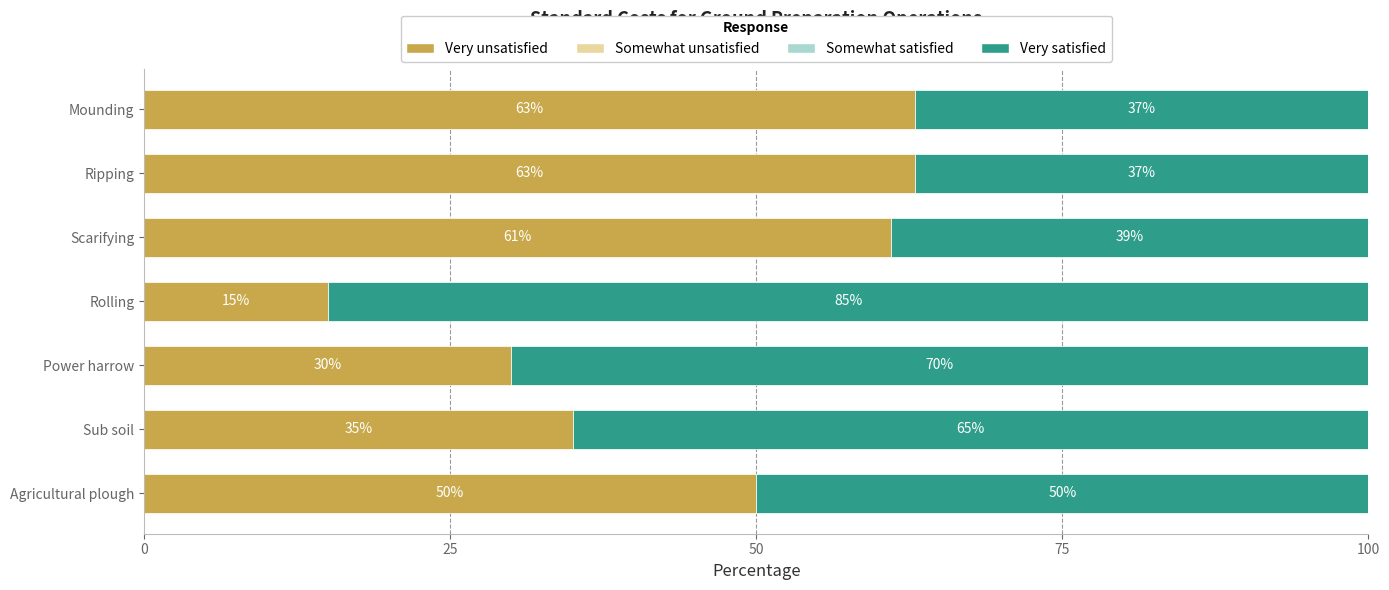

What is the total value across all series at Rolling?

100